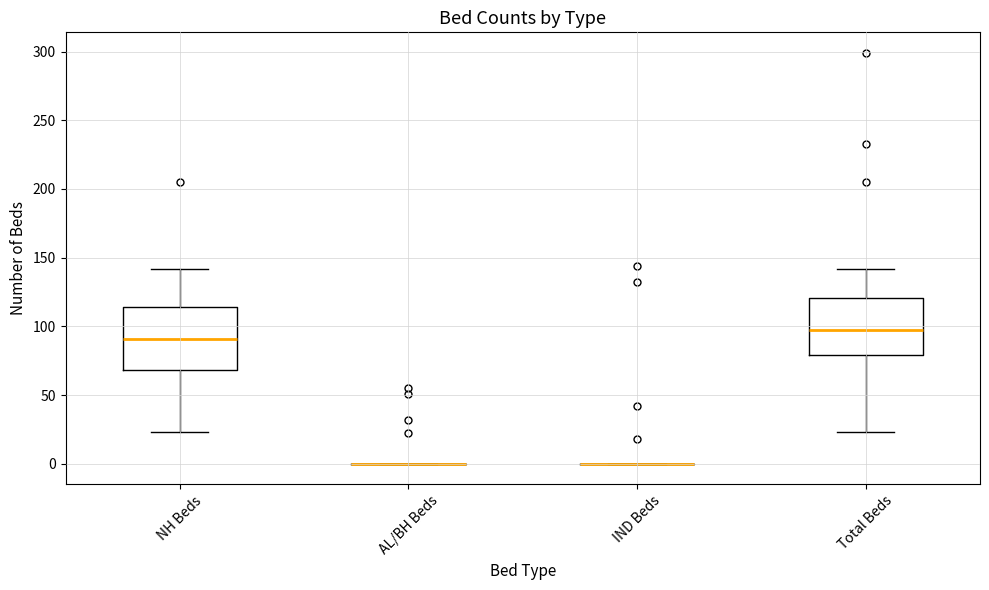

Reading left to right, transcribe this box plot: for each box, give where its median line is, the range the box spans, and where its two whiskers end, as read against the y-axis. The values are not printed on the chart, so give them approximately, as read against the axis.

NH Beds: median 90, box 70 to 115, whiskers 25 to 140
AL/BH Beds: box collapsed to a line at 0, whiskers 0 to 0
IND Beds: box collapsed to a line at 0, whiskers 0 to 0
Total Beds: median 100, box 80 to 120, whiskers 25 to 140